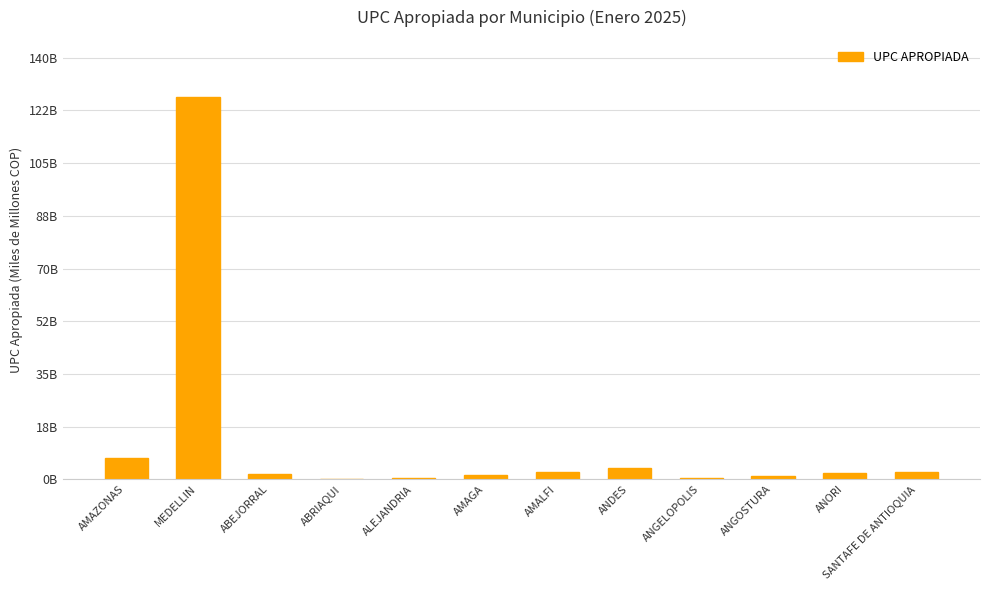

What is the difference between the values at MEDELLIN and ANGOSTURA?

125.8